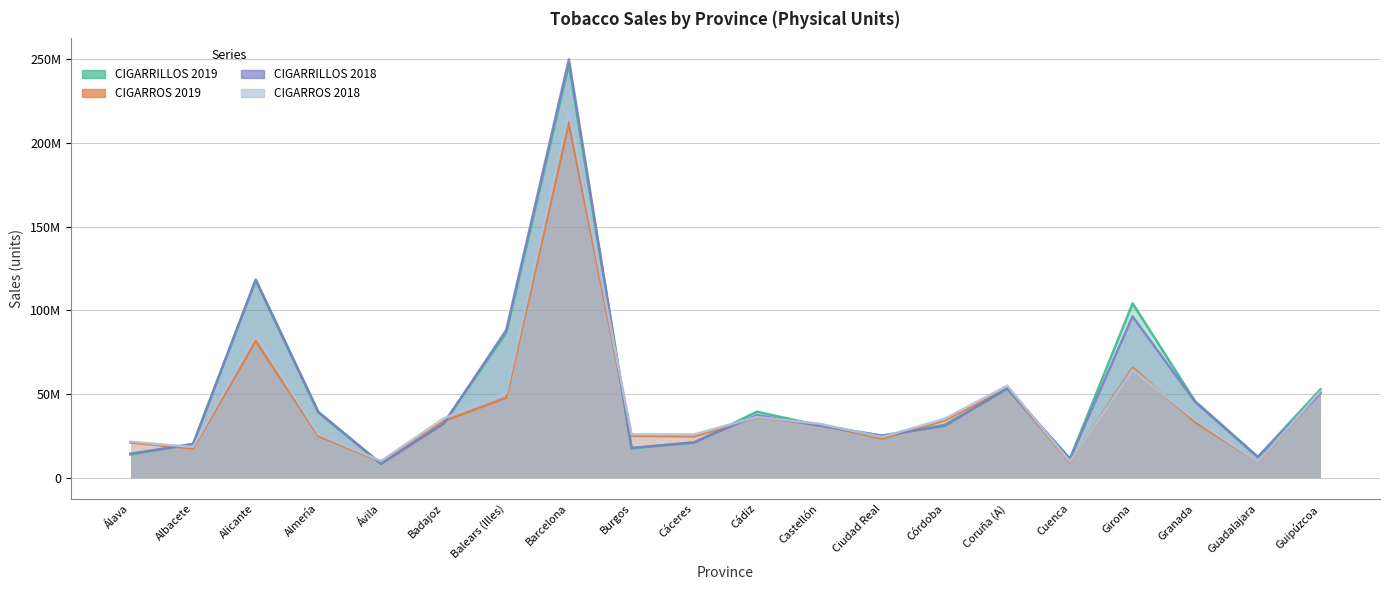

Which series has the widest spread of values?

CIGARRILLOS 2018